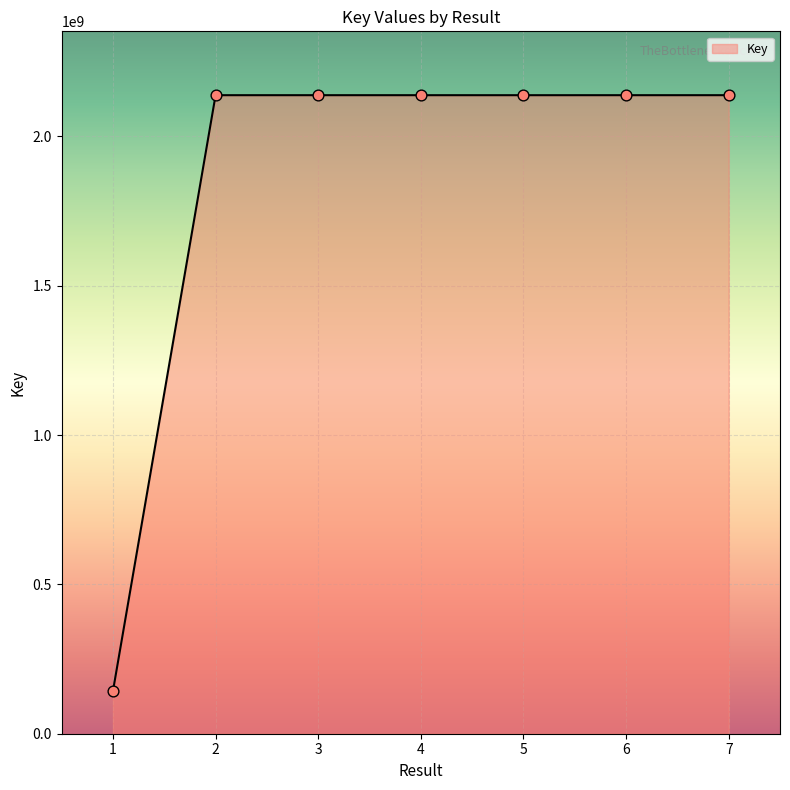

Between 1 and 7, which is larger?

7